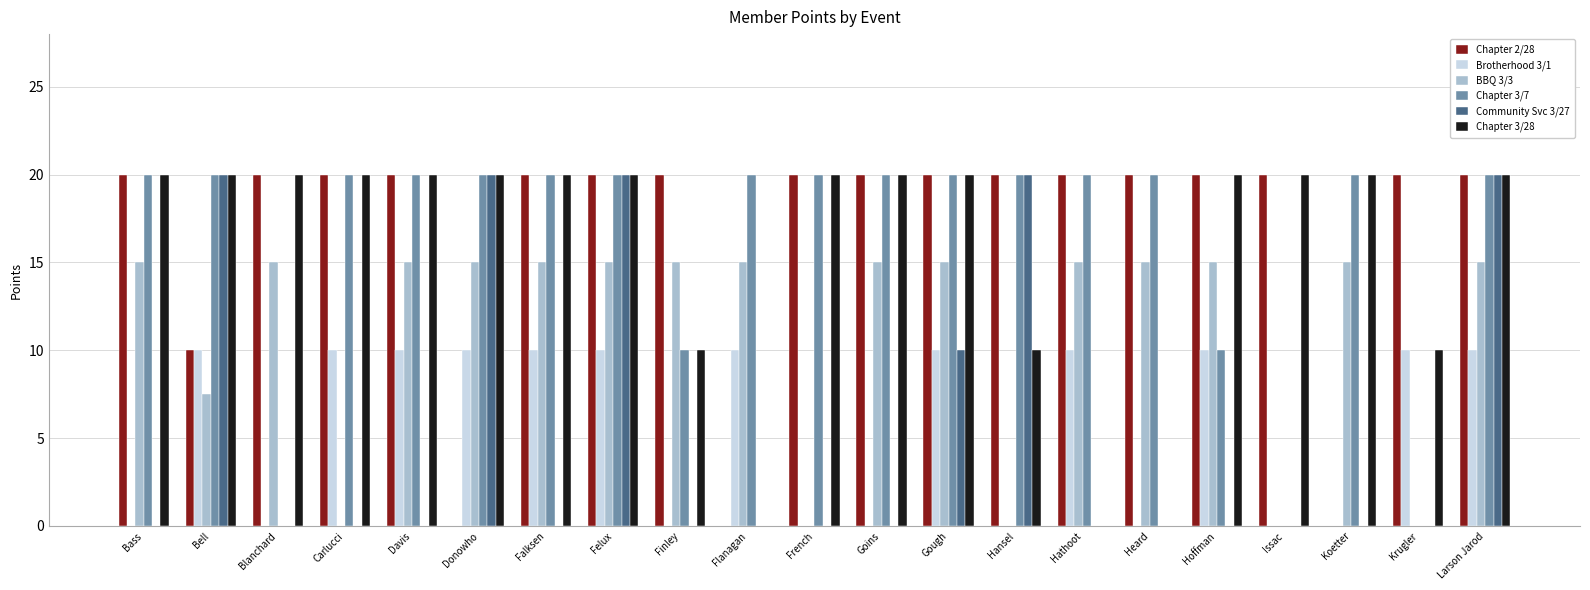

What is the total value across all series at Bass?

75.0